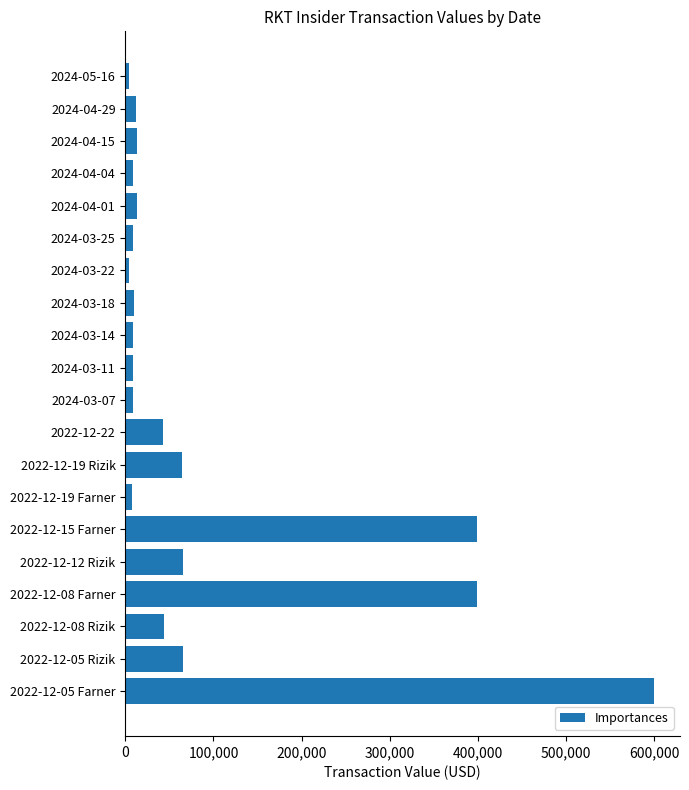

What is the label of the 14th bar from the bottom?

2024-03-22